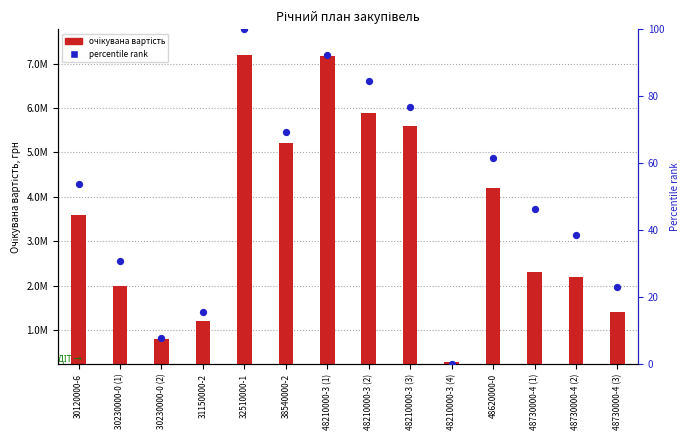

Which series contains the lowest Y value?

percentile rank